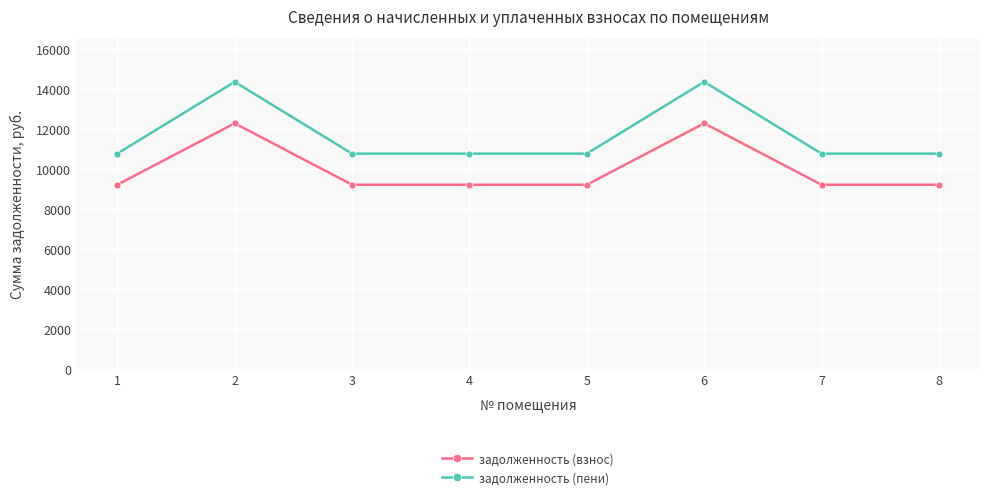

True or false: задолженность (пени) has a value of 17008.5 at 3.

False